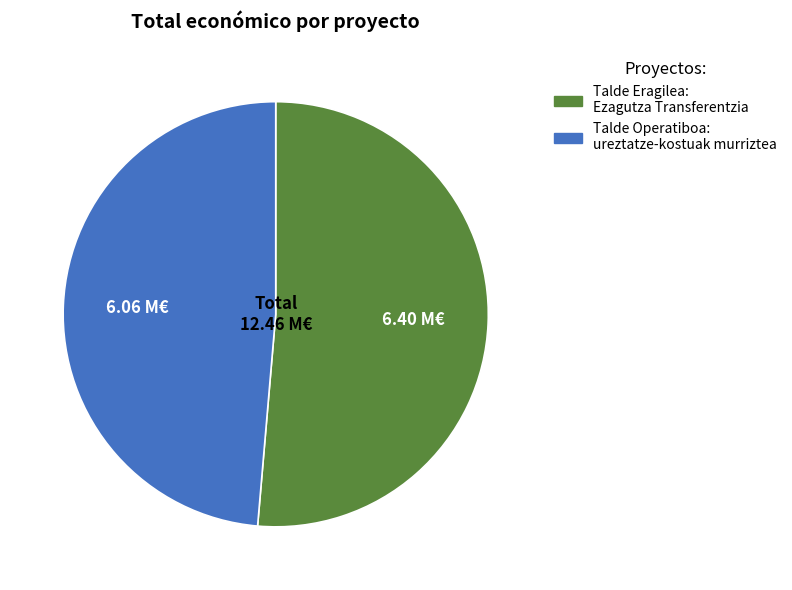

Do Talde Eragilea: Ezagutza Transferentzia and Talde Operatiboa: ureztatze-kostuak murriztea together represent more than half of the pie?

Yes